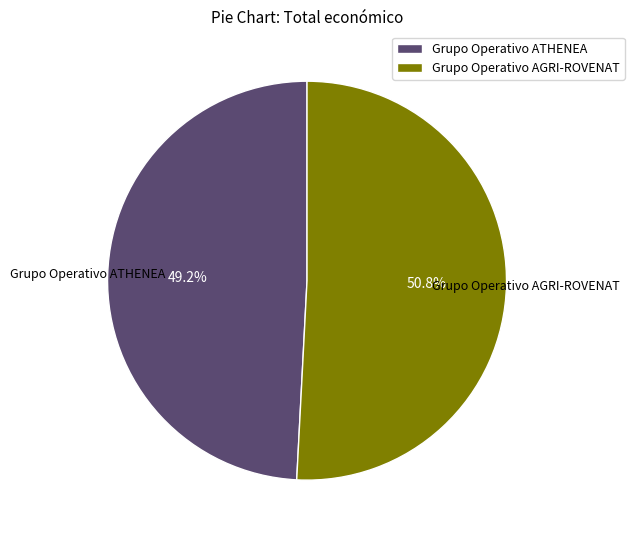

What is the ratio of the value at Grupo Operativo AGRI-ROVENAT to the value at Grupo Operativo ATHENEA?

1.0